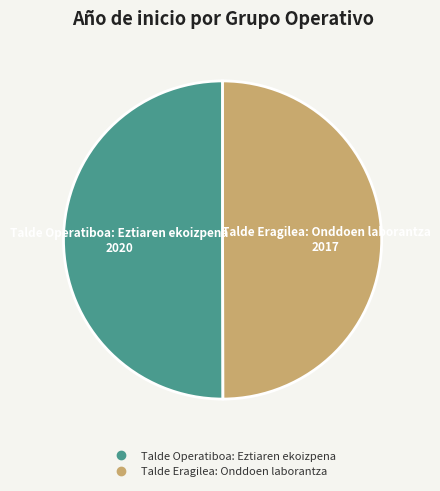

Count the number of slices in the pie.

2